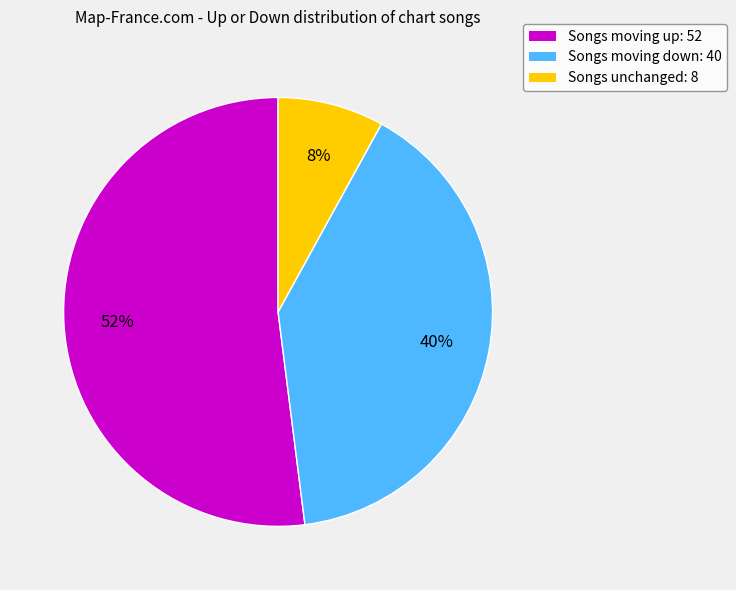

Rank the categories by value from highest to lowest.

Songs moving up: 52, Songs moving down: 40, Songs unchanged: 8